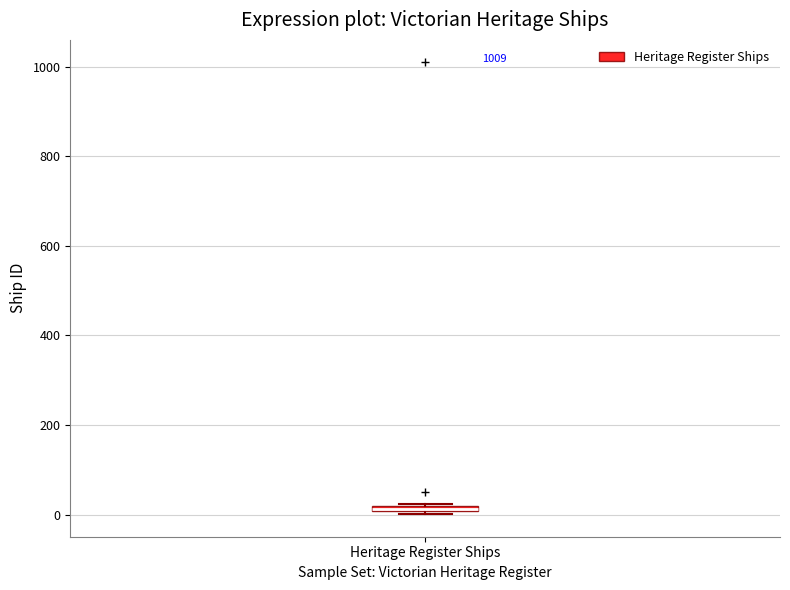

Where is the upper edge of the box for Heritage Register Ships on the y-axis? The values are not printed on the chart, so give them approximately, as read against the axis.

20